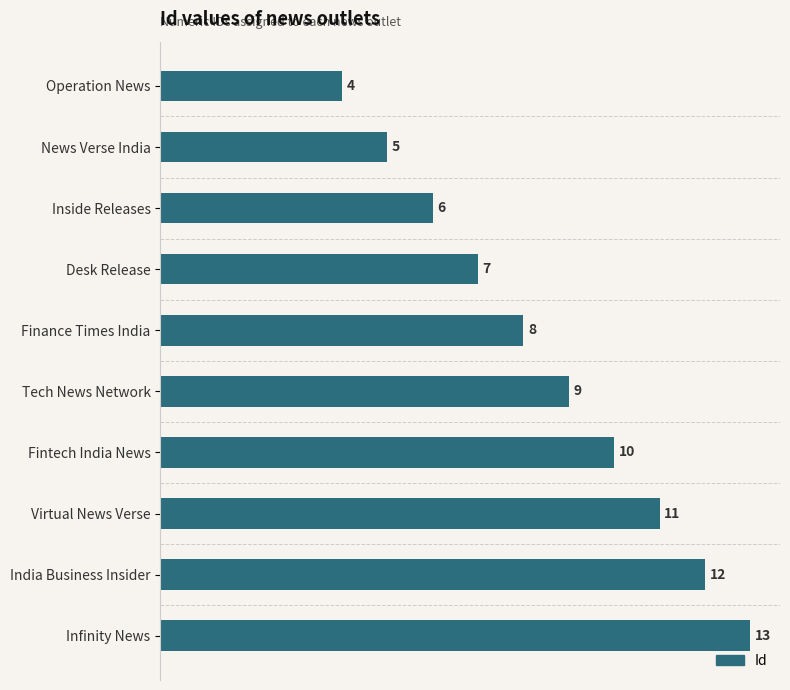

What is the label of the 5th bar from the bottom?

Tech News Network